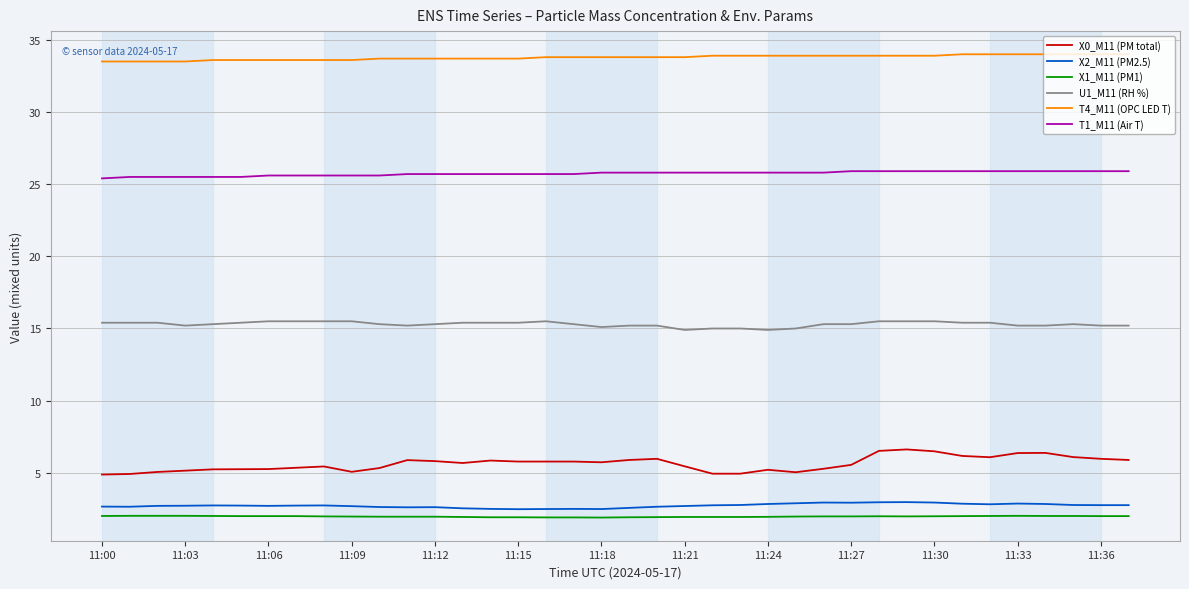

How many U1_M11 (RH %) values are between 15 and 16?

36